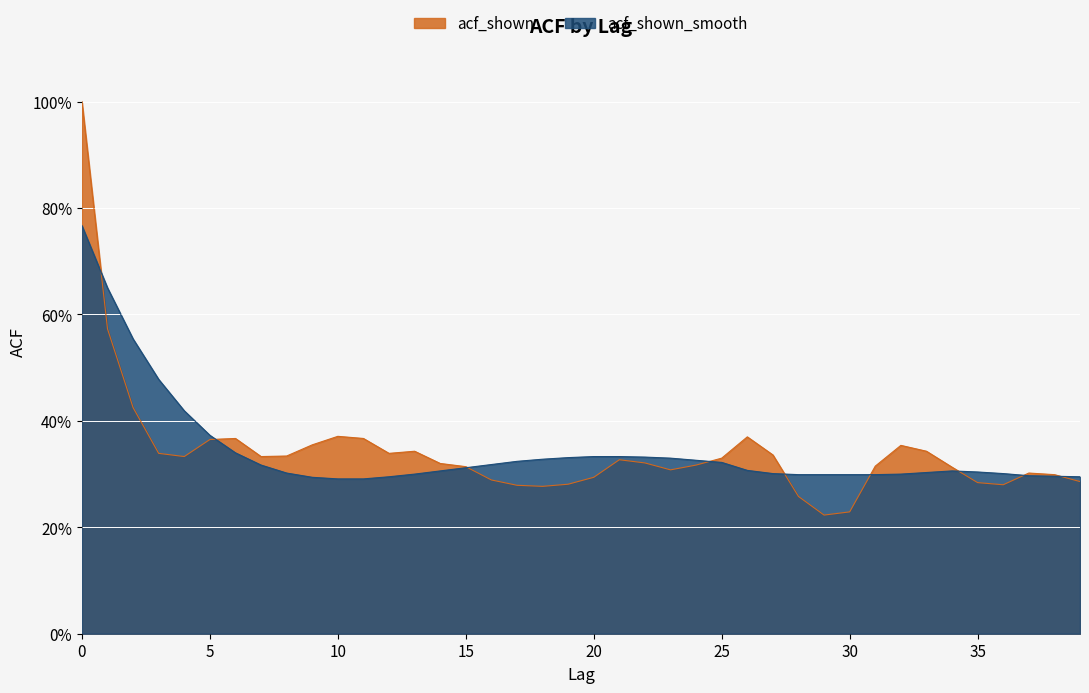

Which series has the largest range (max minus min)?

acf_shown